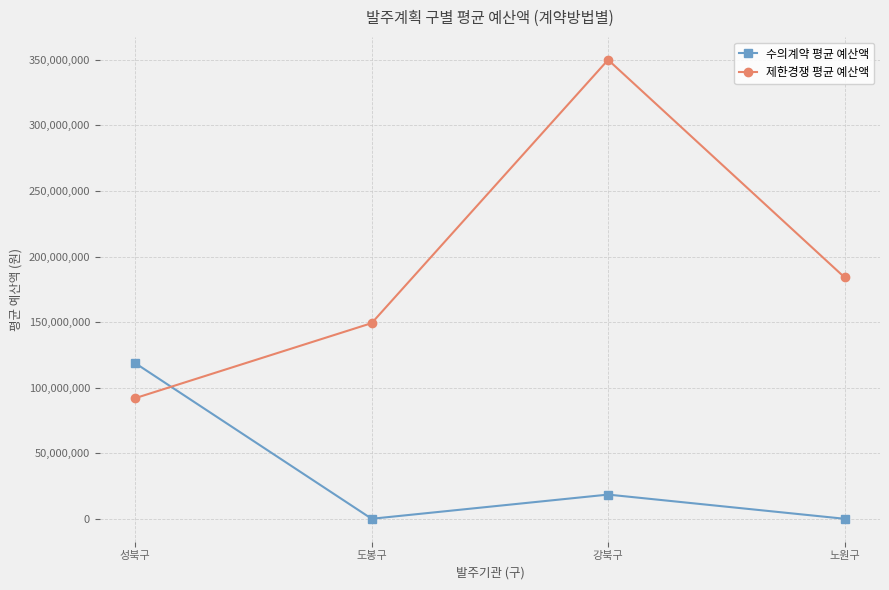

What is the label of the 2nd point from the right?

강북구